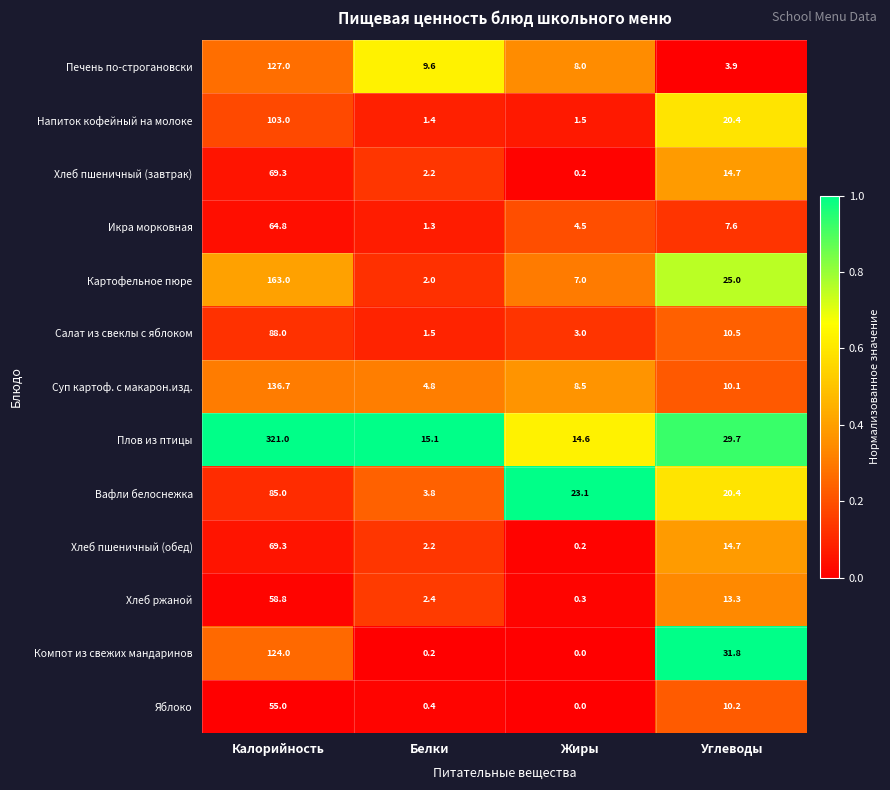

Where is Икра морковная nearest to the value 33?

Углеводы